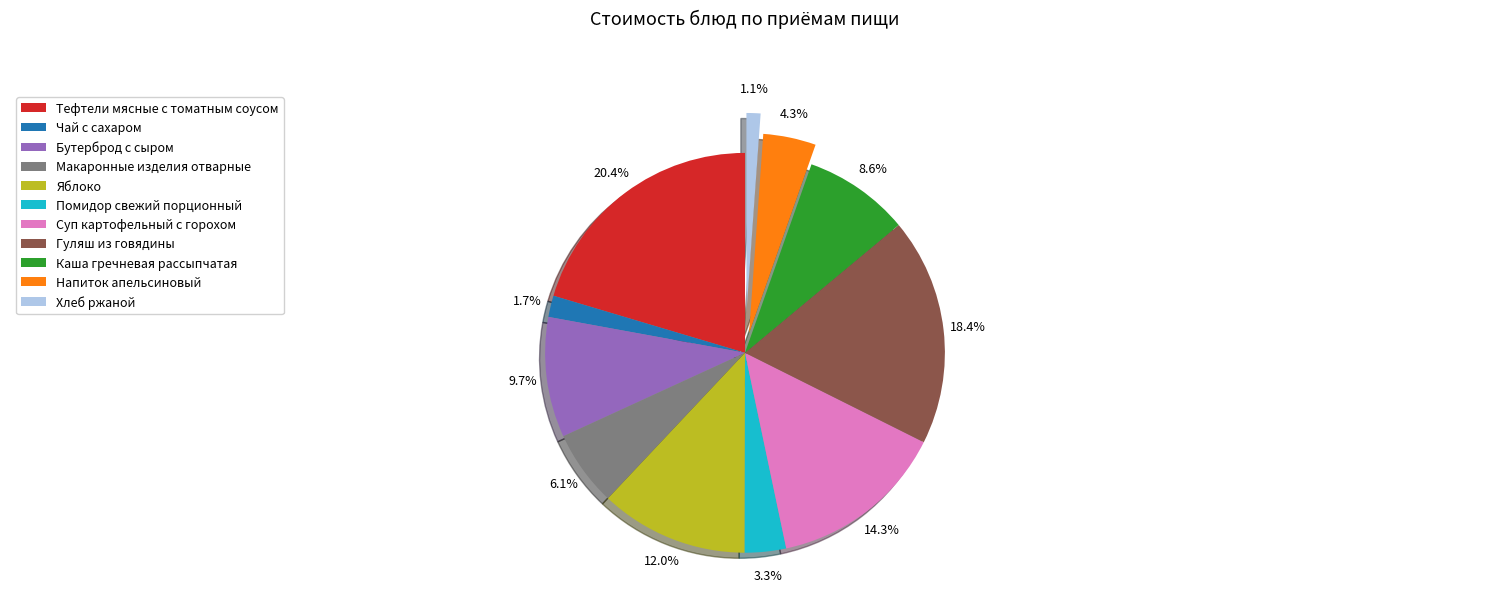

True or false: Хлеб ржаной accounts for 1% of the total.

True